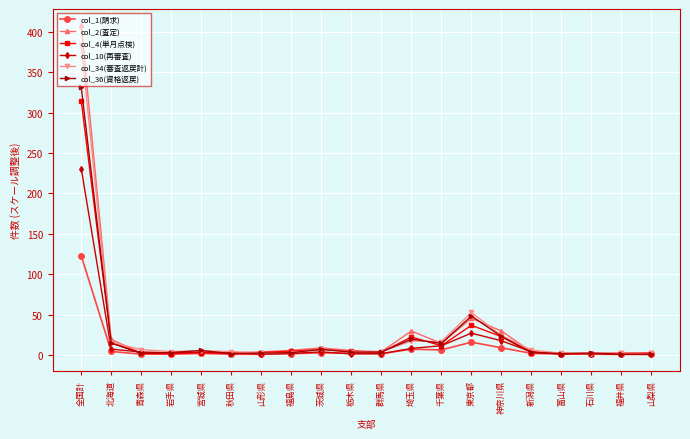

What is the greatest value displayed?

408.0